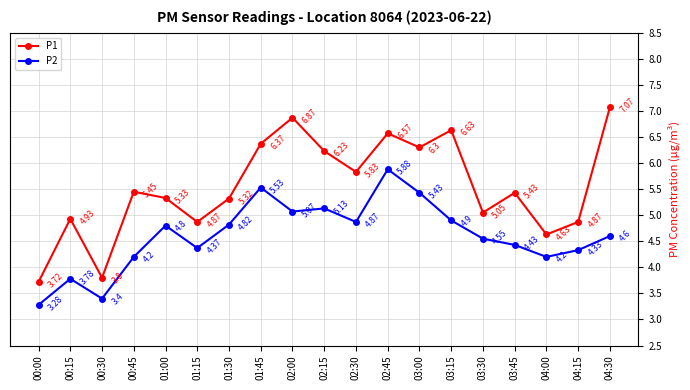

The P2 series shows 2.3 at 01:30. True or false?

False